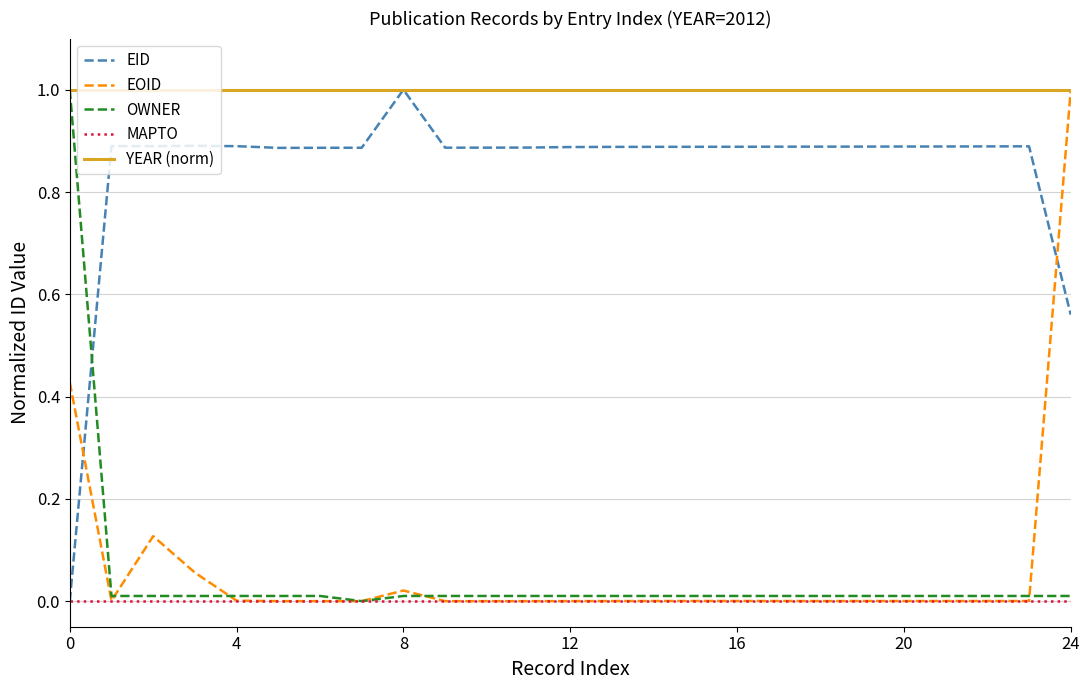

What is the maximum value shown in the chart?

1.0